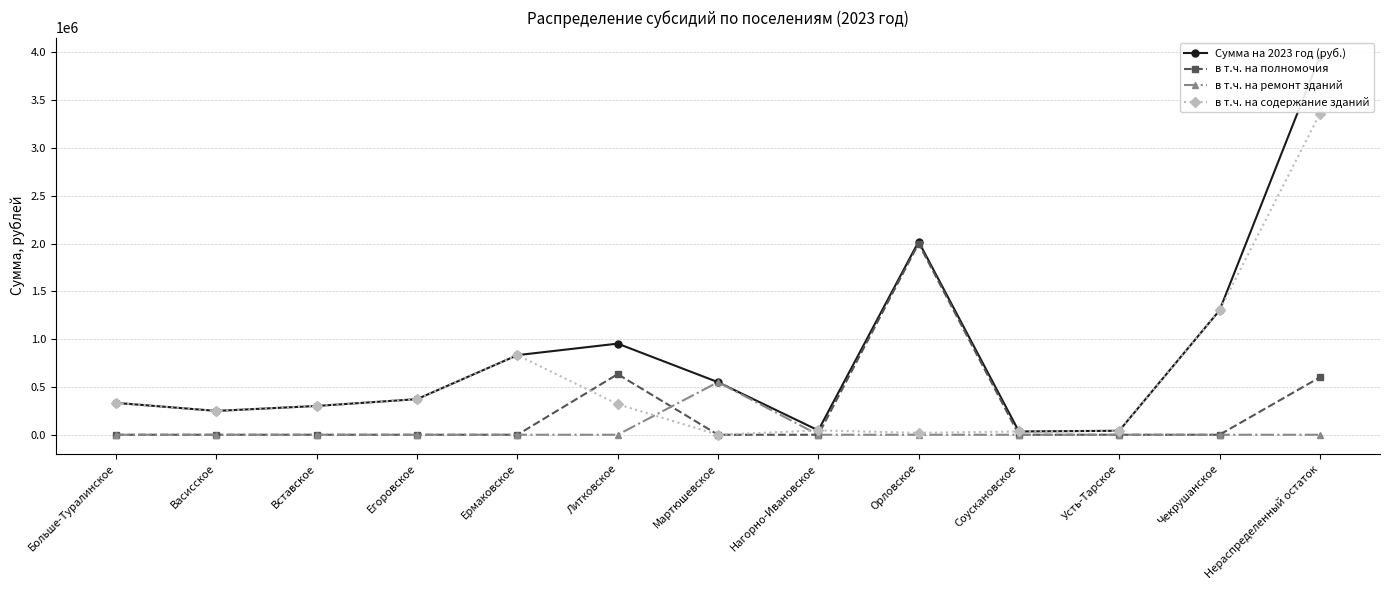

Reading left to right, list all the values displayed in this chart.

Сумма на 2023 год (руб.): Больше-Туралинское=333225.0	Васисское=249225.0	Вставское=301130.0	Егоровское=372640.0	Ермаковское=832625.0	Литковское=953075.2	Мартюшевское=550000.0	Нагорно-Ивановское=45535.0	Орловское=2020000.0	Соускановское=34420.0	Усть-Тарское=41595.0	Чекрушанское=1300315.0	Нераспределенный остаток=3956051.1
в т.ч. на полномочия: Больше-Туралинское=0.0	Васисское=0.0	Вставское=0.0	Егоровское=0.0	Ермаковское=0.0	Литковское=633450.2	Мартюшевское=0.0	Нагорно-Ивановское=0.0	Орловское=2000000.0	Соускановское=0.0	Усть-Тарское=0.0	Чекрушанское=0.0	Нераспределенный остаток=600000.0
в т.ч. на ремонт зданий: Больше-Туралинское=0.0	Васисское=0.0	Вставское=0.0	Егоровское=0.0	Ермаковское=0.0	Литковское=0.0	Мартюшевское=550000.0	Нагорно-Ивановское=0.0	Орловское=0.0	Соускановское=0.0	Усть-Тарское=0.0	Чекрушанское=0.0	Нераспределенный остаток=0.0
в т.ч. на содержание зданий: Больше-Туралинское=333225.0	Васисское=249225.0	Вставское=301130.0	Егоровское=372640.0	Ермаковское=832625.0	Литковское=319625.0	Мартюшевское=0.0	Нагорно-Ивановское=45535.0	Орловское=20000.0	Соускановское=34420.0	Усть-Тарское=41595.0	Чекрушанское=1300315.0	Нераспределенный остаток=3356051.1